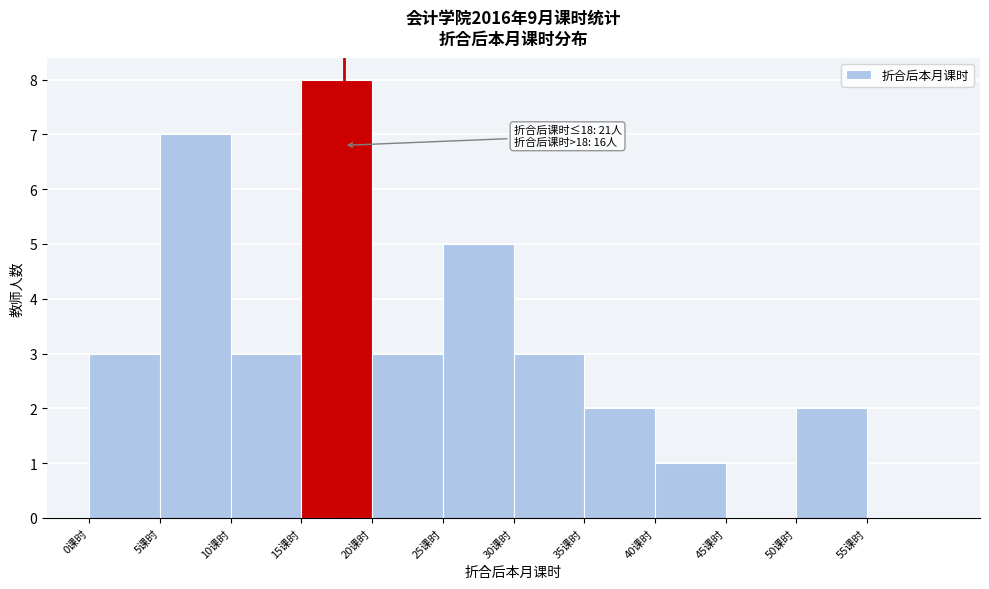

Which range on the x-axis has the tallest bar?

15 to 20